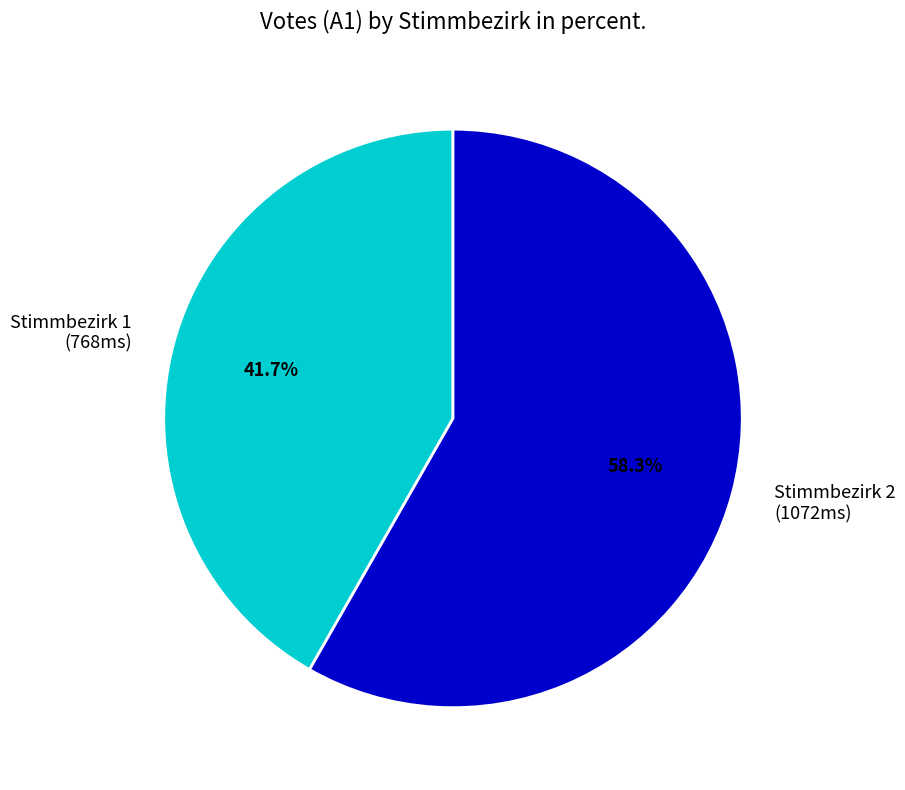

Which slice is the largest?

Stimmbezirk 2 (1072ms)